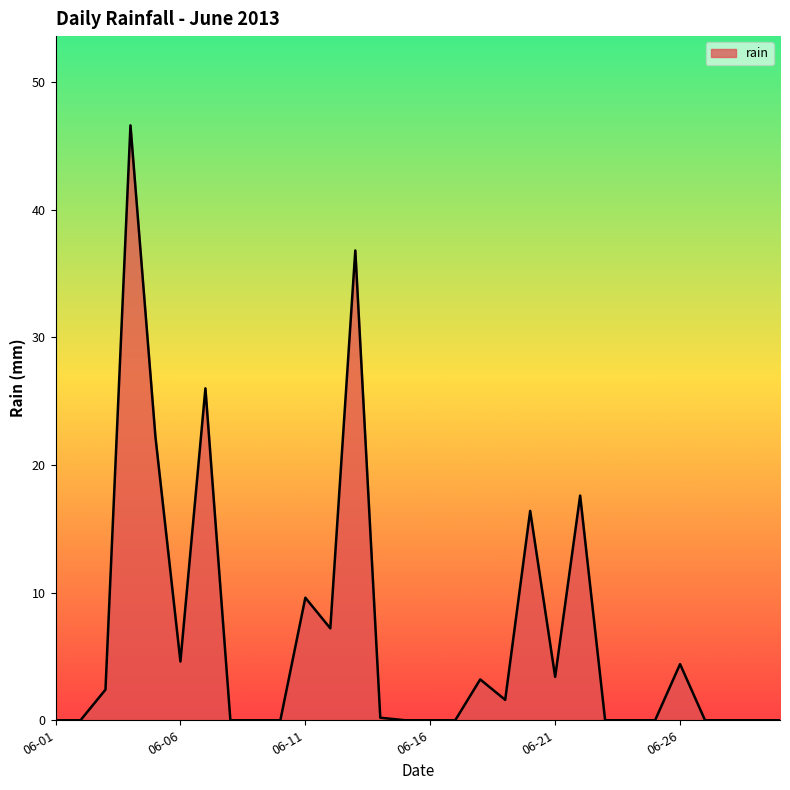

What is the average value?

6.7